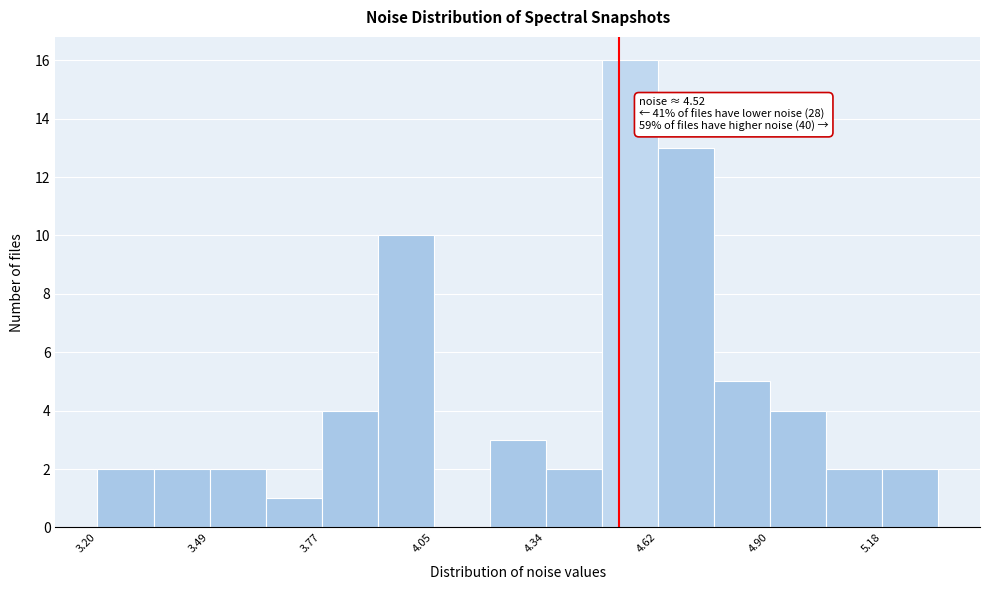

Read against the x-axis, roughly where is the centre of the tallest bar?

4.55